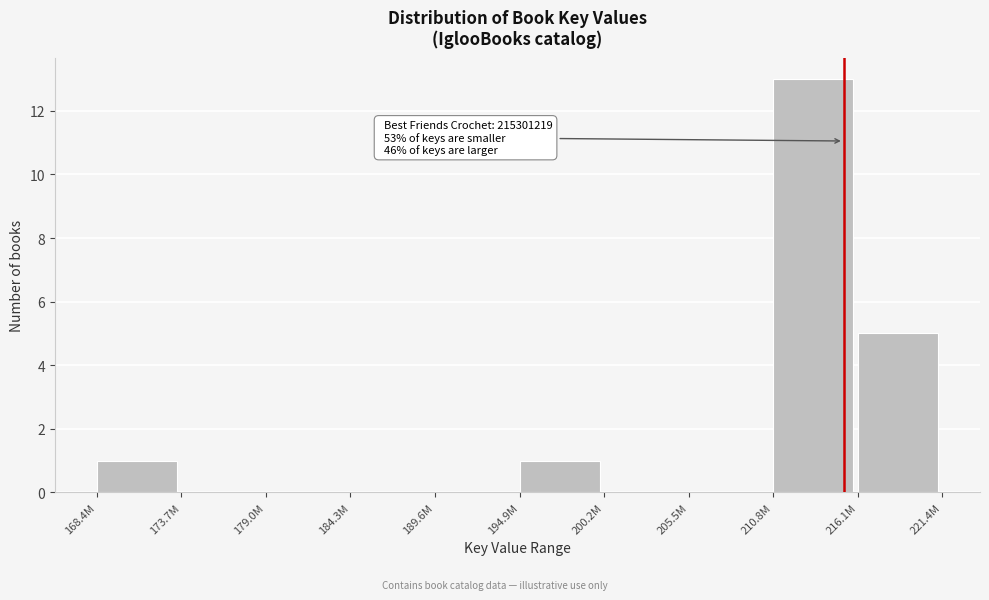

Reading left to right, list all the values displayed in this chart.

168.4M=1	173.7M=0	179.0M=0	184.3M=0	189.6M=0	194.9M=1	200.2M=0	205.5M=0	210.8M=13	216.1M=5